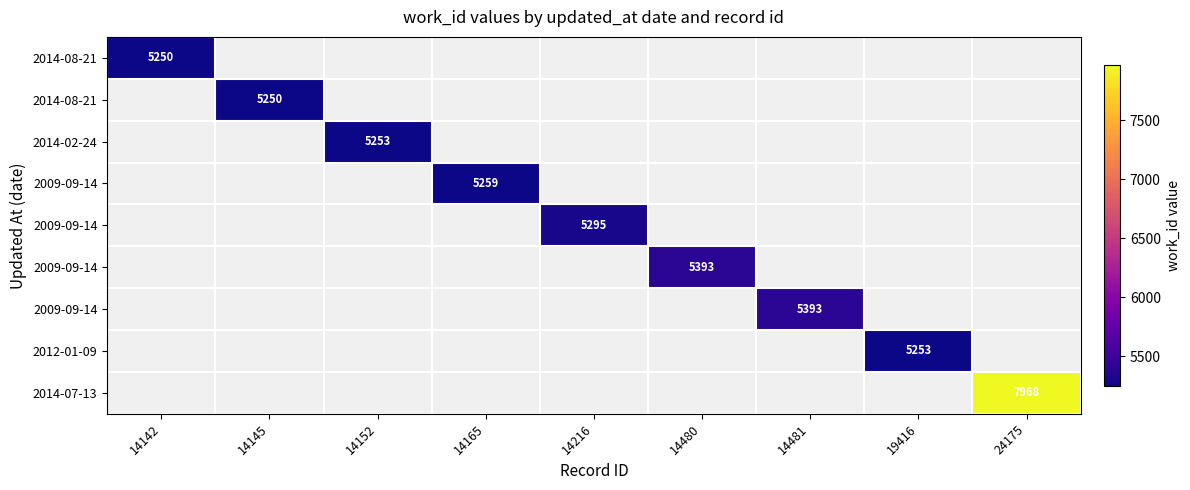

How many categories are shown in the chart?

9